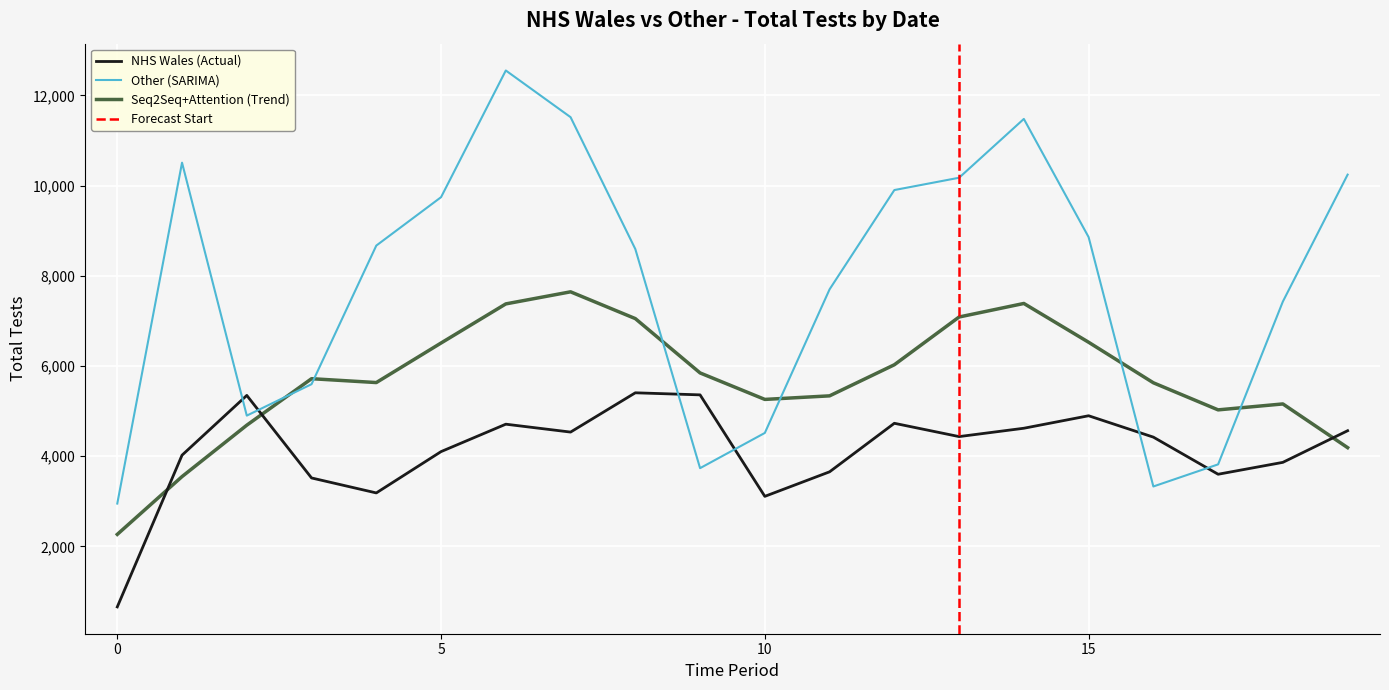

How many intersections are there between NHS Wales (Actual) and Other (SARIMA)?

6